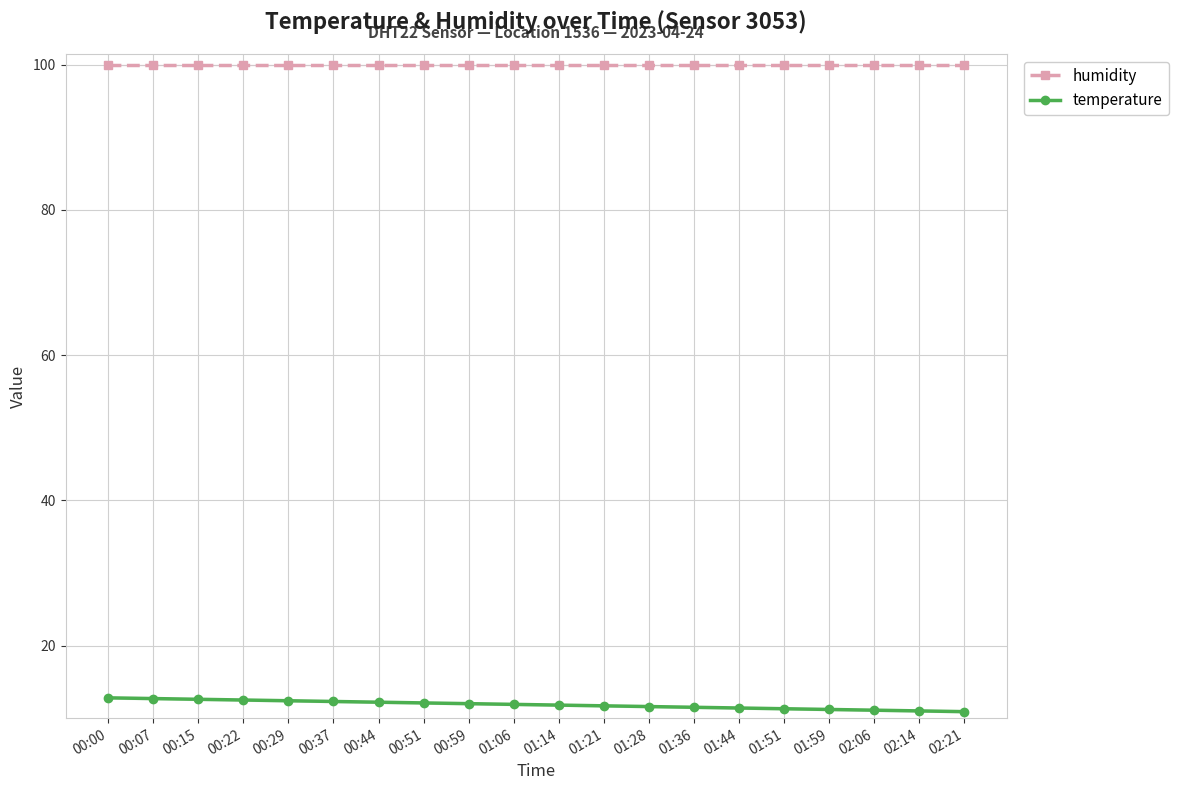

Which category has the highest value in the temperature series?

00:00